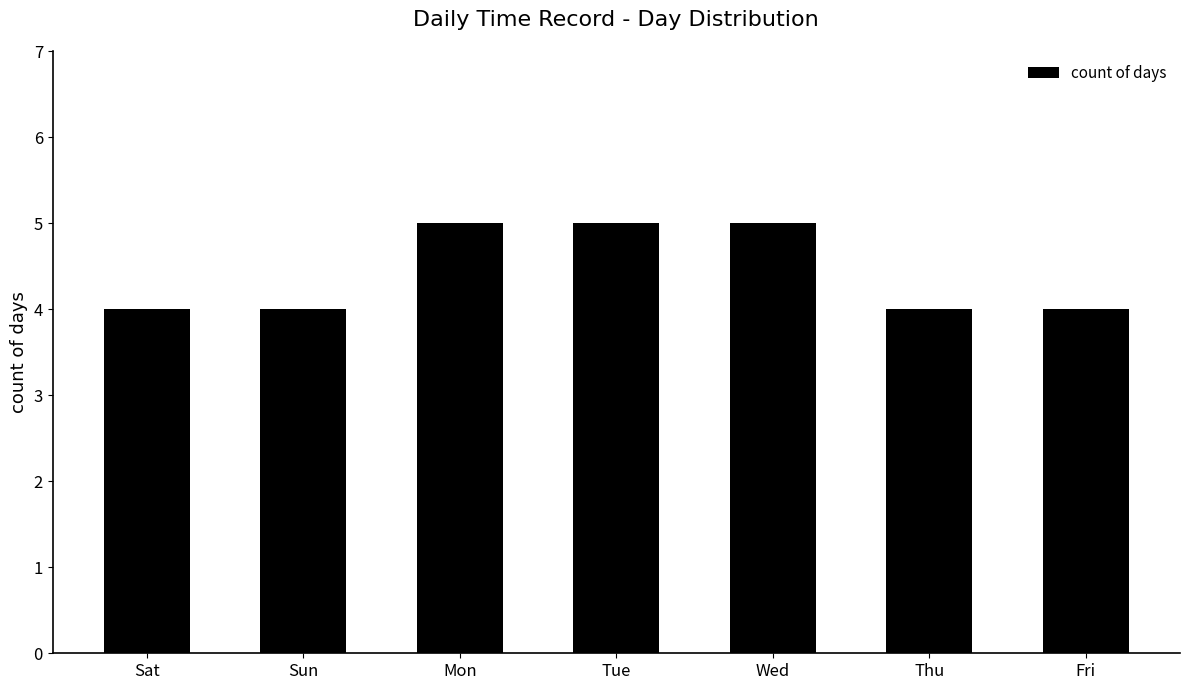

How many bars are there in total?

7